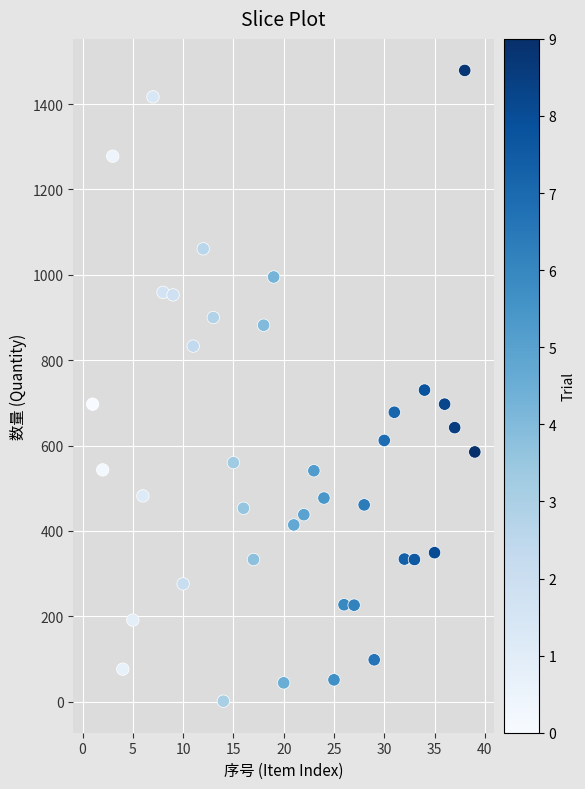

What is the range of X values (max minus min)?

38